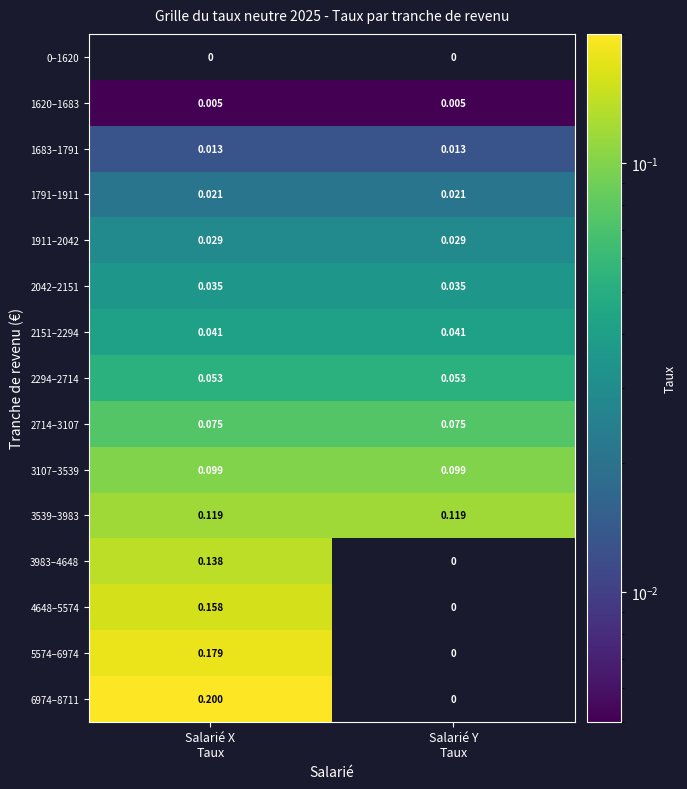

Which category has the lowest value across all series?

Salarié X
Taux